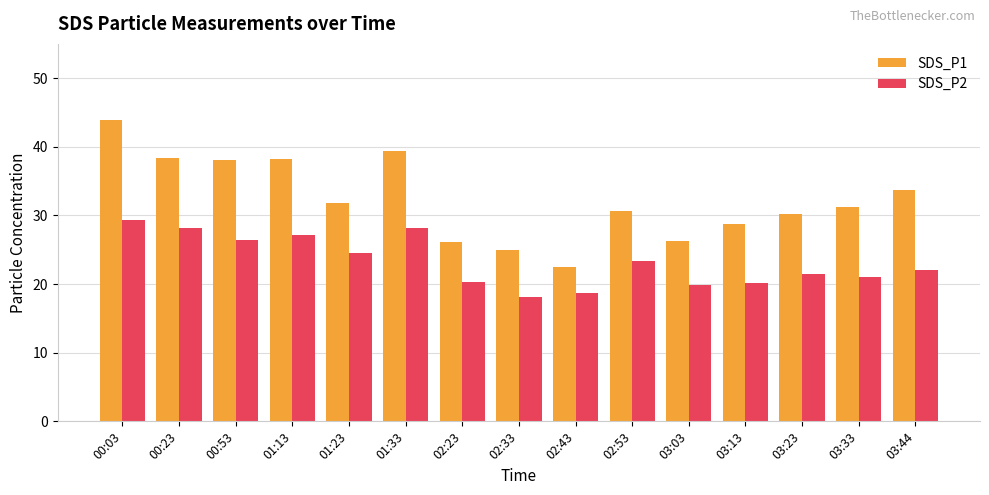

At 01:23, list the series in order from smallest to largest.

SDS_P2, SDS_P1